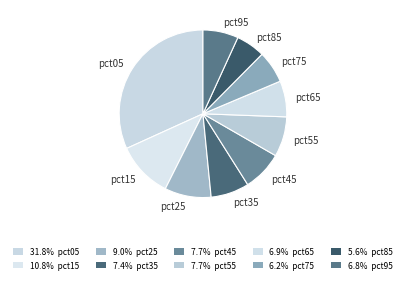

Which category has the smallest portion of the pie?

pct85